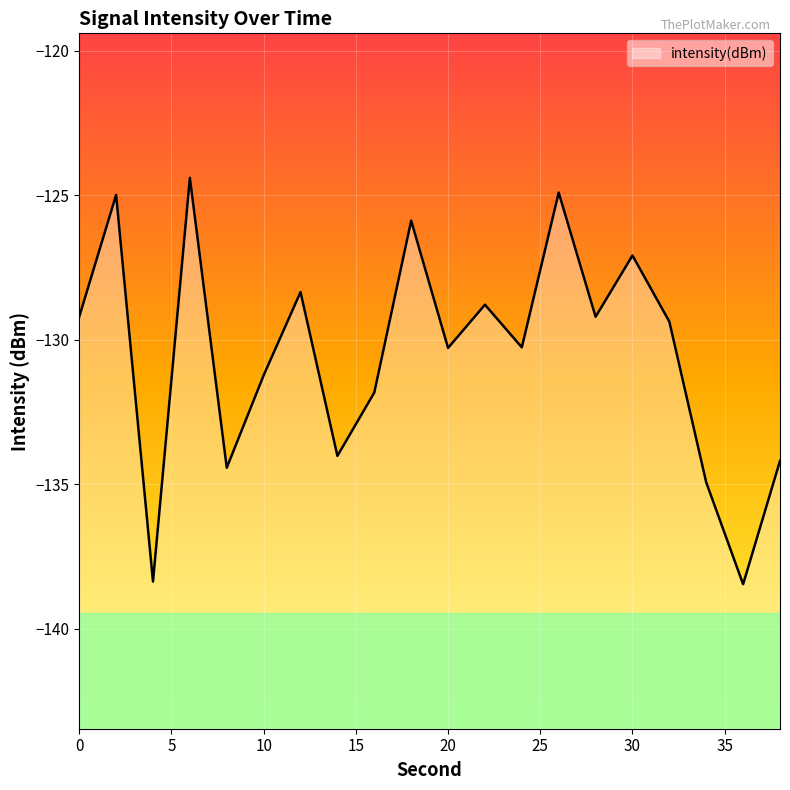

How many data points are above -129?

7